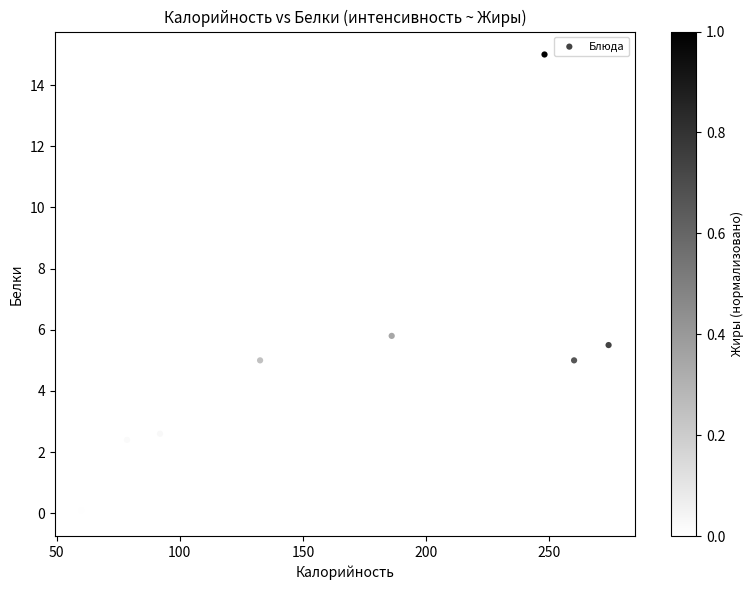

What Y value in the scatter plot is closest to 7?

5.8